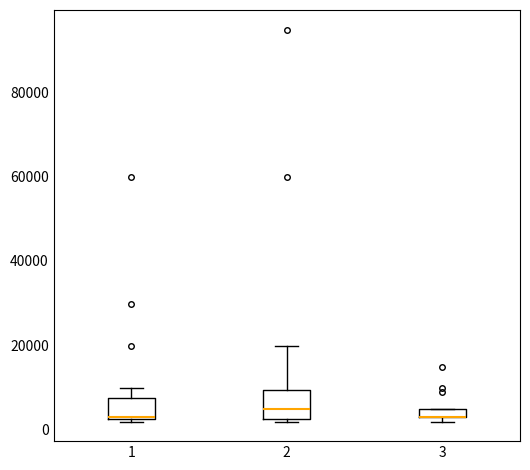

Comparing the boxes themselves (not the whiskers), which one is the tallest?

2